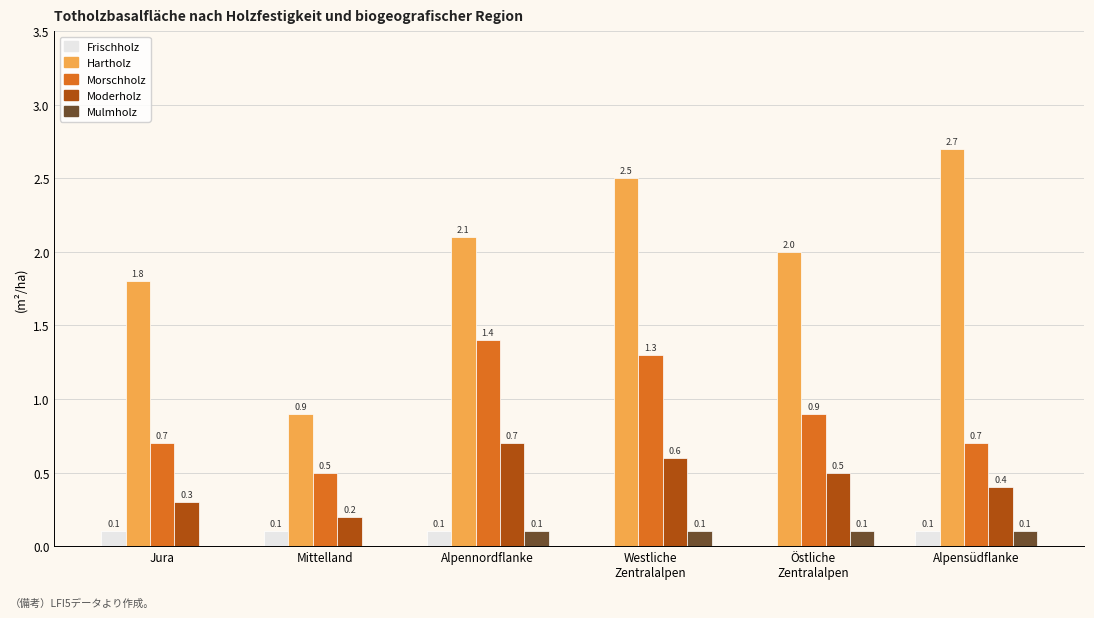

Read the Hartholz value at Jura.

1.8